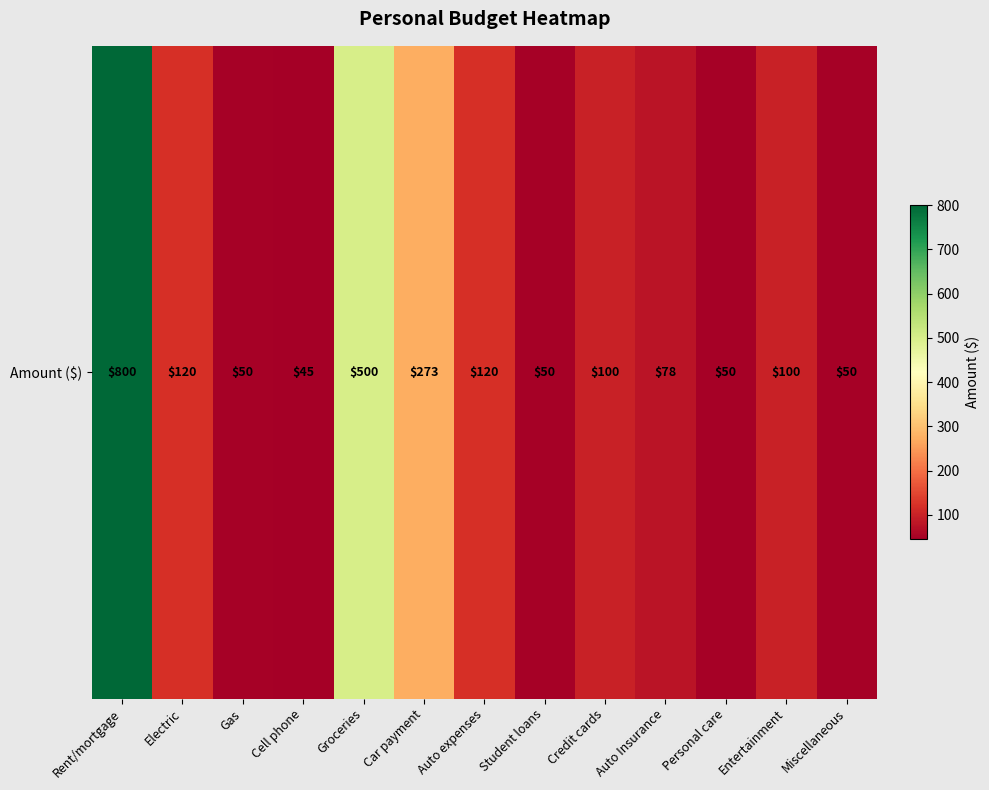

Which label corresponds to the largest value in the chart?

Rent/mortgage